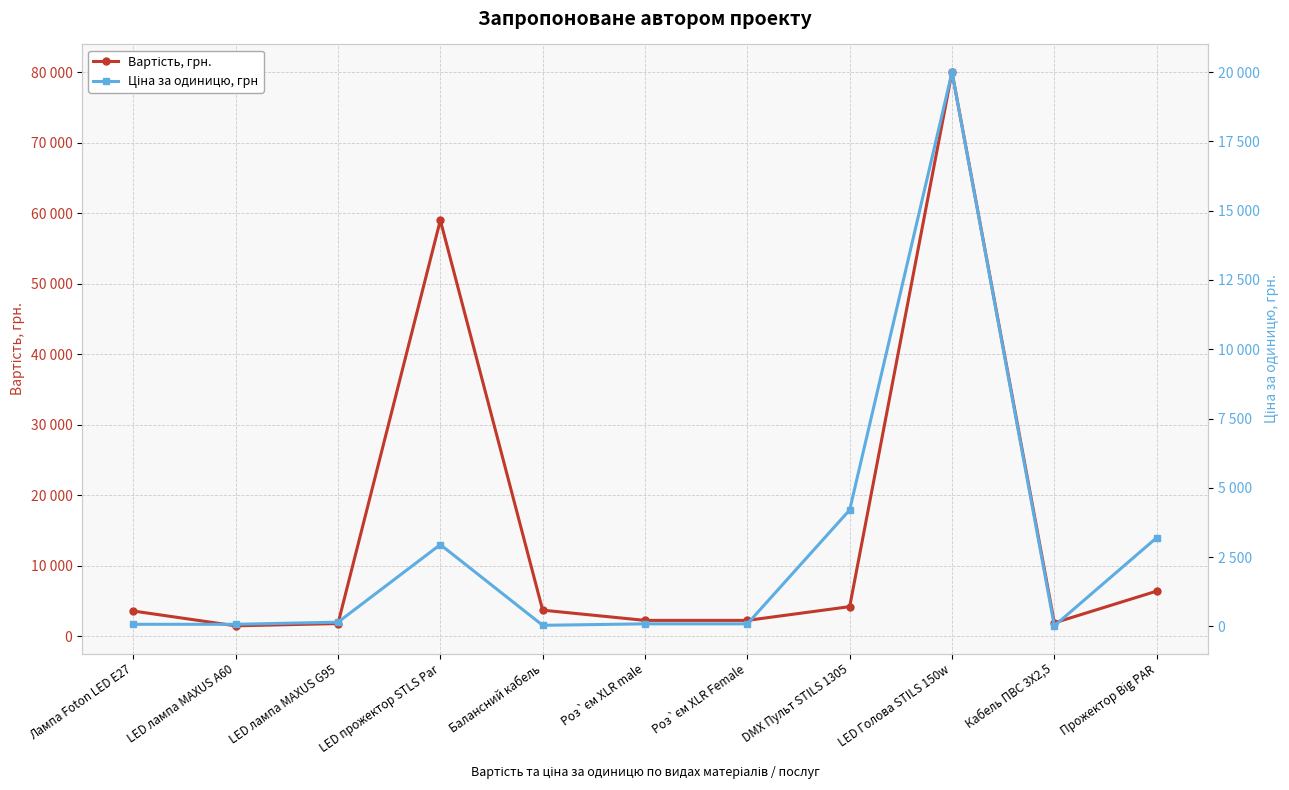

What is the label of the 4th point from the left?

LED прожектор STLS Par